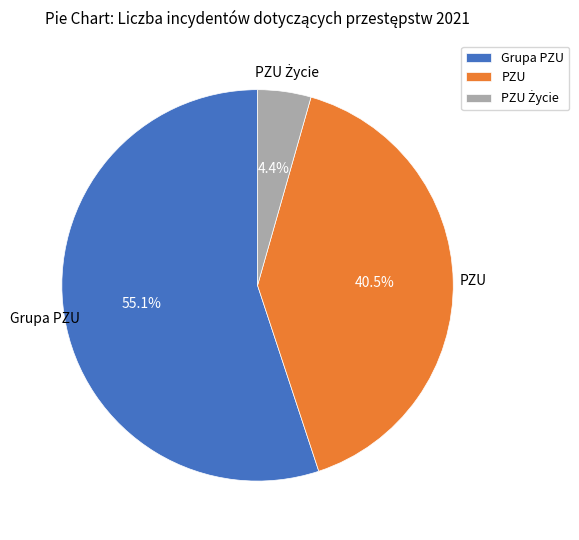

Does PZU account for over 50% of the chart?

No